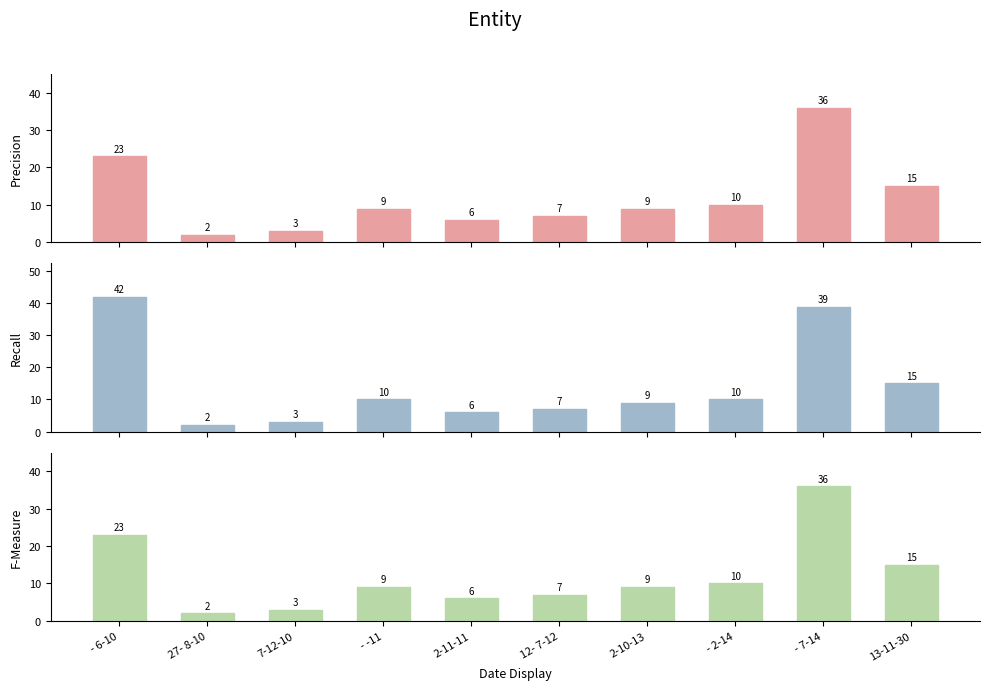

What is the total value across all series at - 7-14?

111